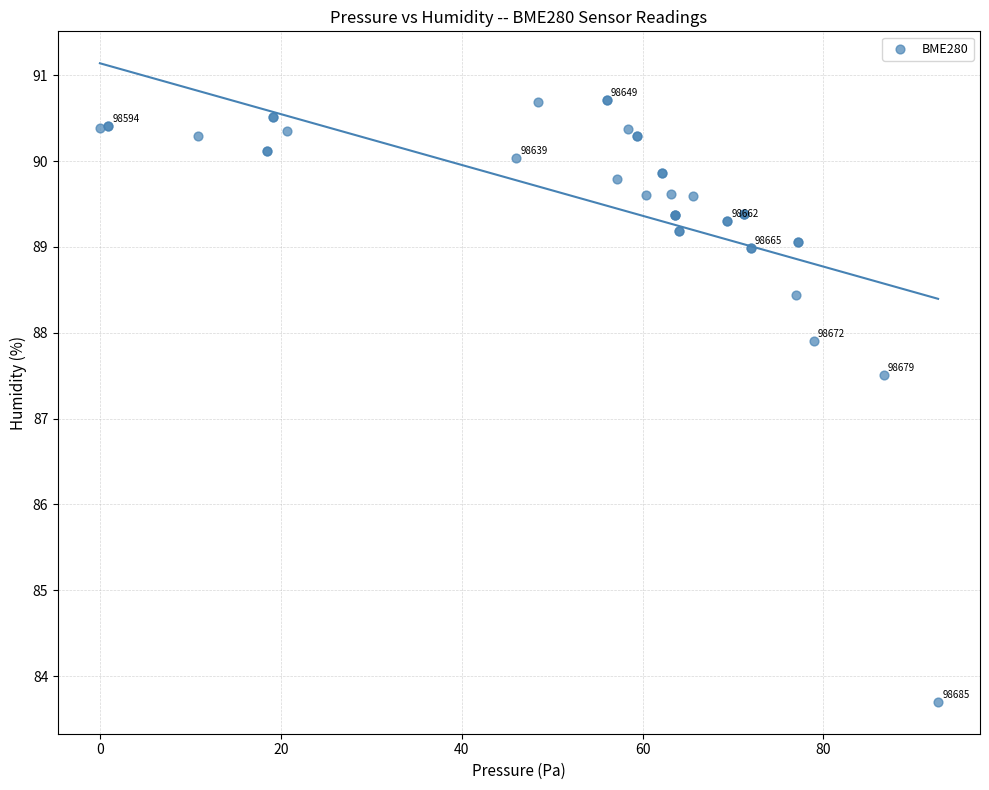

What Y value in the scatter plot is closest to 87?

87.5